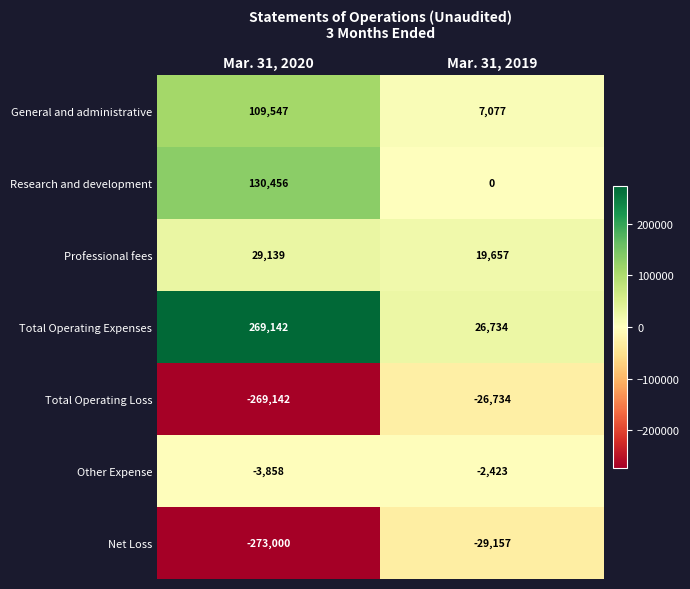

At which category does the chart reach its minimum across all series?

Mar. 31, 2020